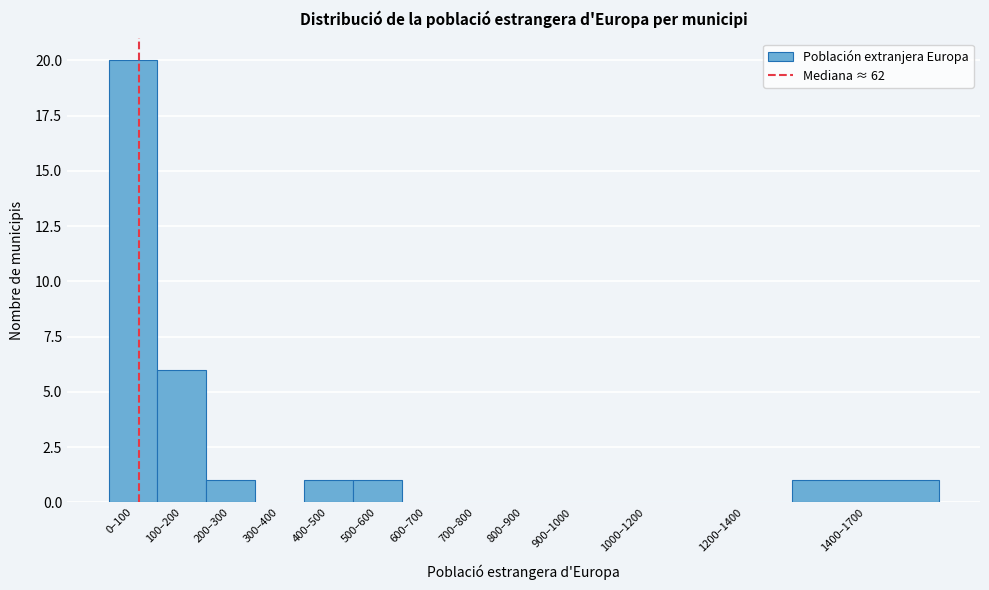

Reading left to right, list all the values displayed in this chart.

0–100=20	100–200=6	200–300=1	300–400=0	400–500=1	500–600=1	600–700=0	700–800=0	800–900=0	900–1000=0	1000–1200=0	1200–1400=0	1400–1700=1